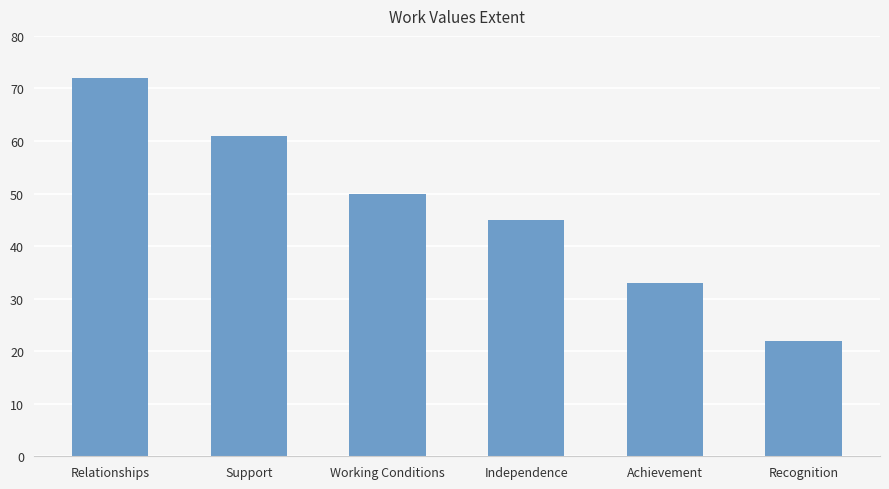

Rank the categories by value from highest to lowest.

Relationships, Support, Working Conditions, Independence, Achievement, Recognition